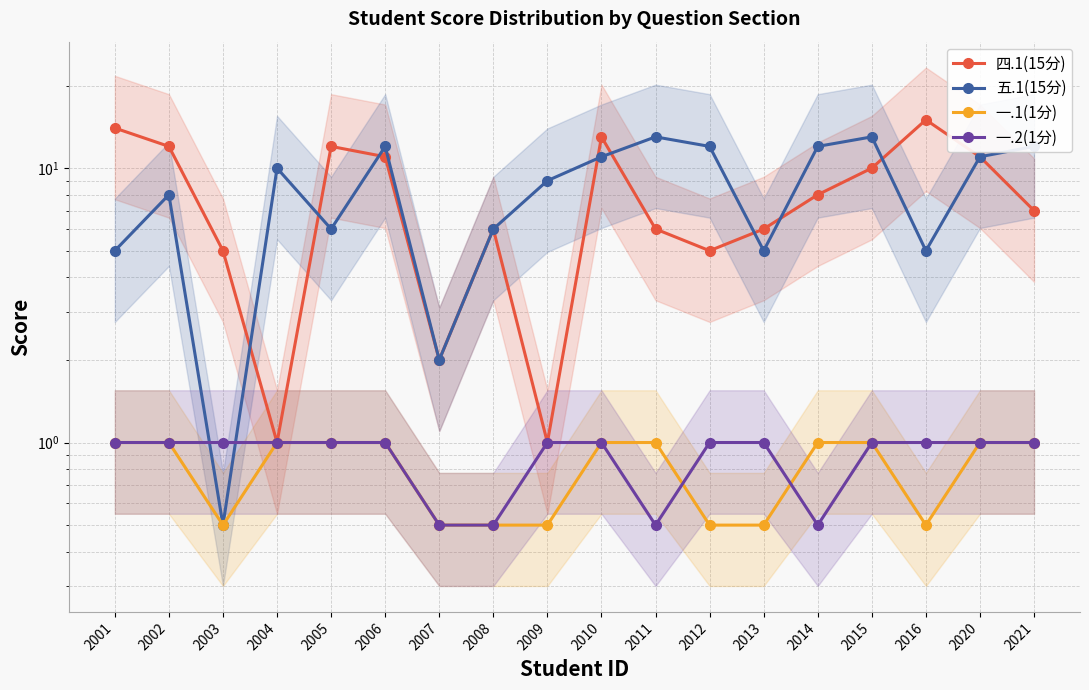

Where is the first local maximum for 四.1(15分)?

2005